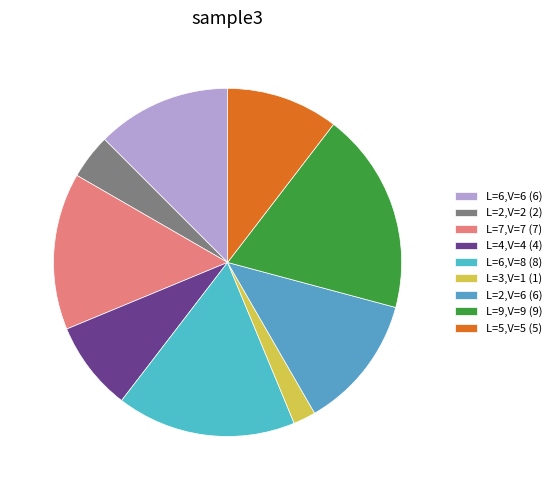

How many slices are in this pie chart?

9